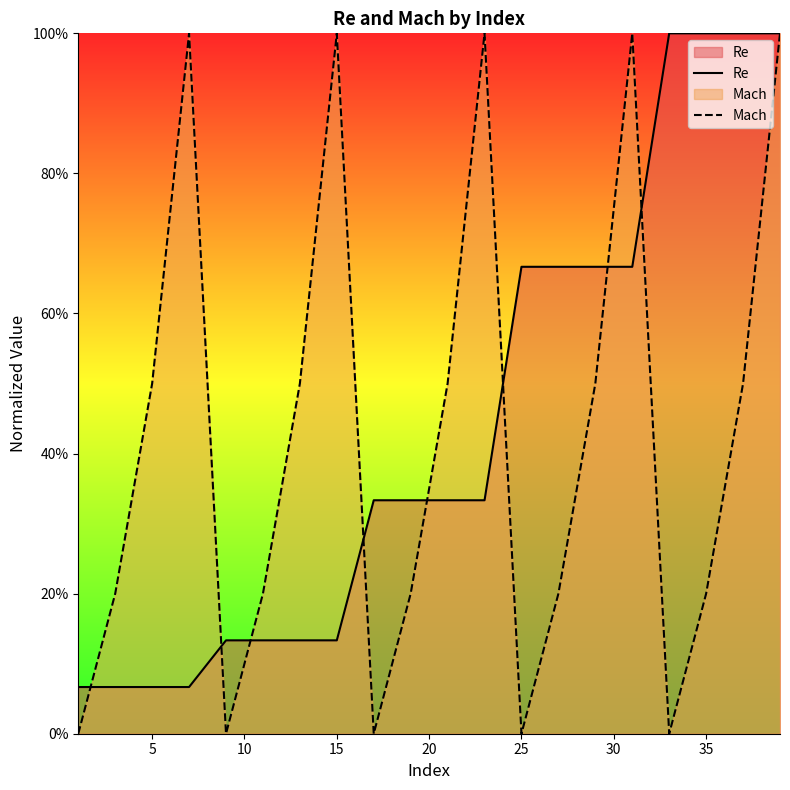

What is the difference between the second highest and second lowest values in the Re series?

0.9